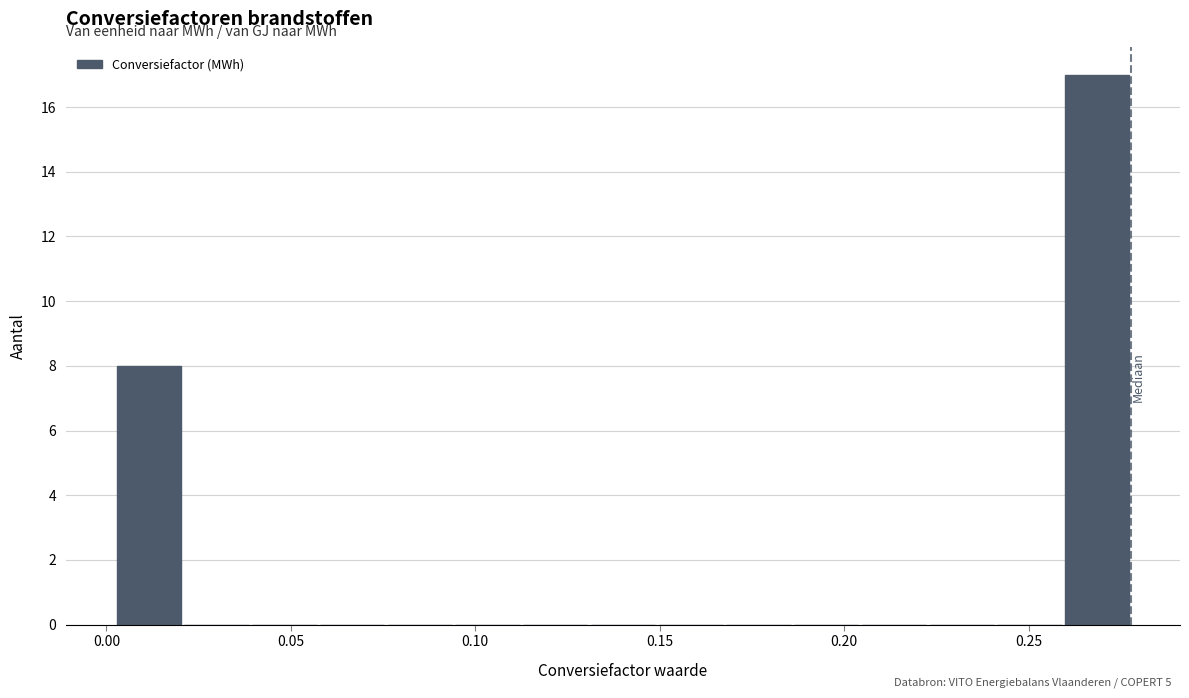

Around what value on the x-axis is the tallest bar? Give the approximate position of its centre, as read against the axis.

0.270